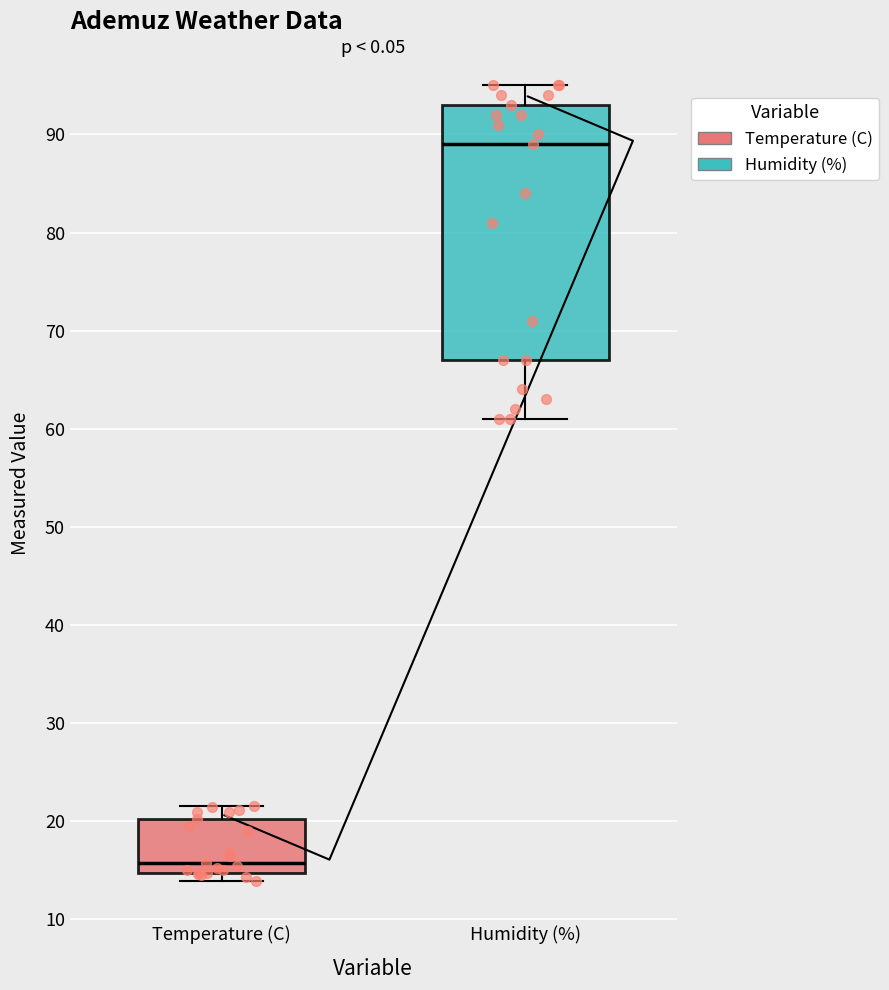

Comparing the boxes themselves (not the whiskers), which one is the tallest?

Humidity (%)